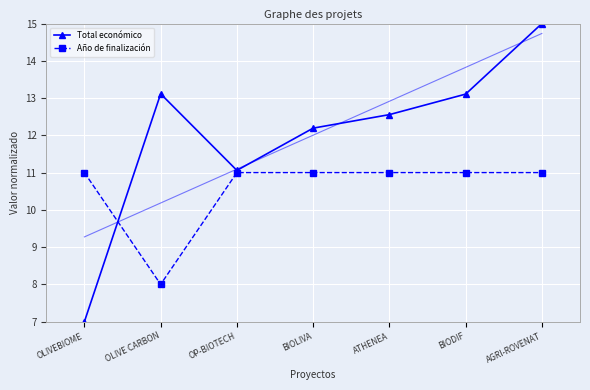

What is the lowest value of the Total económico series?

7.0